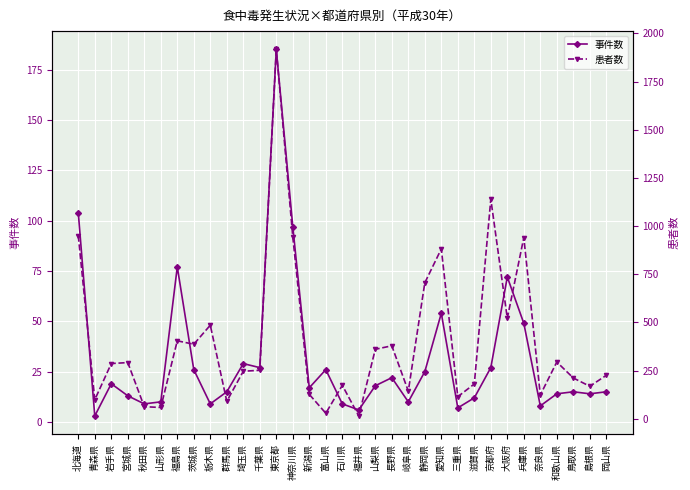

How many lines are shown in the chart?

2